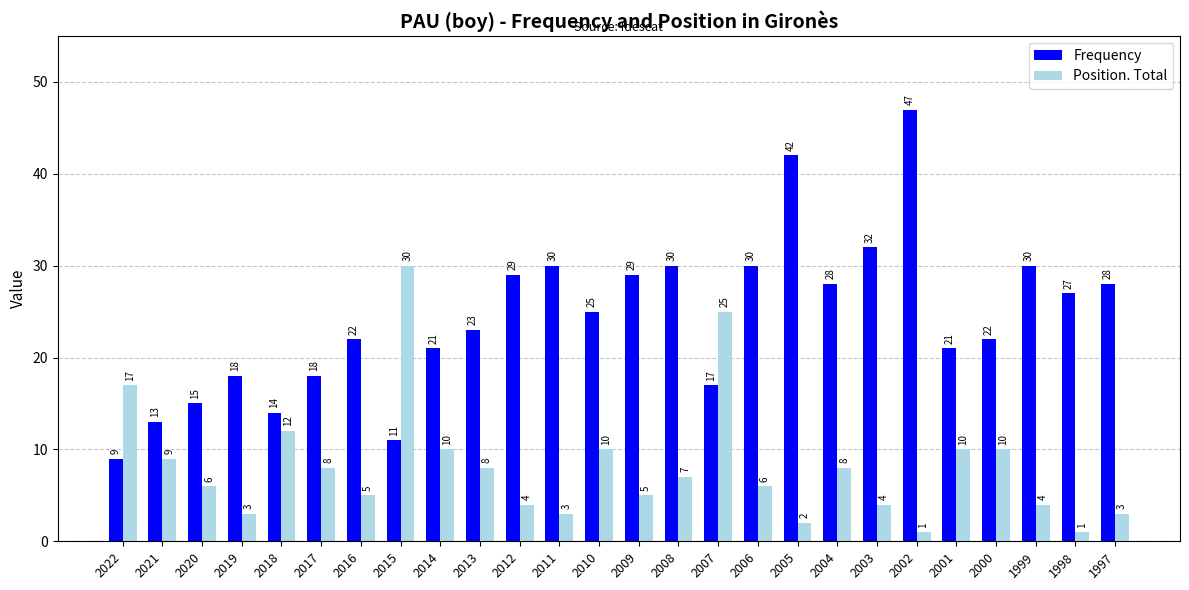

What are all the series names shown in the legend?

Frequency, Position. Total